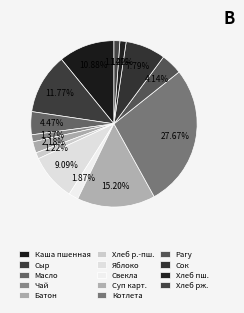

How many slices are in this pie chart?

14